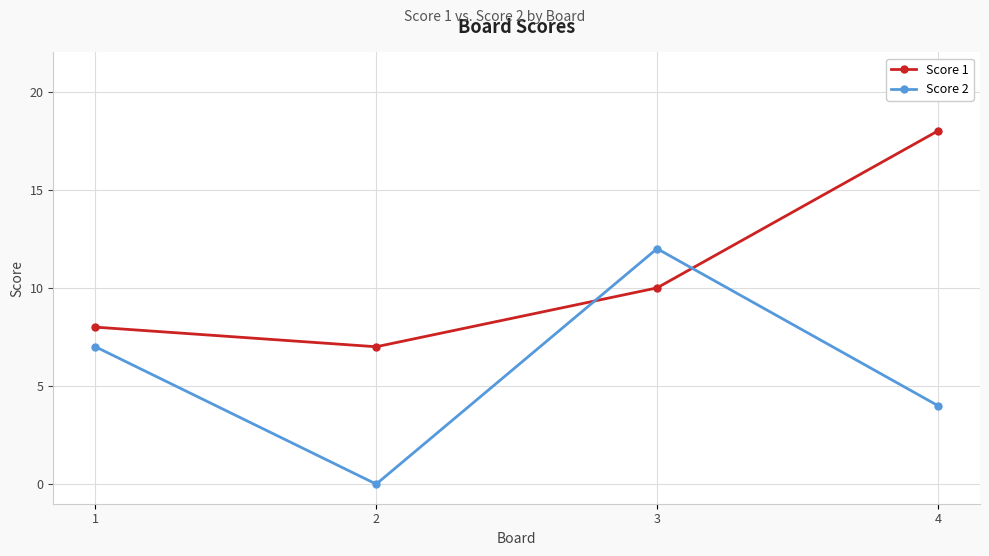

At which label does Score 2 reach its peak?

3